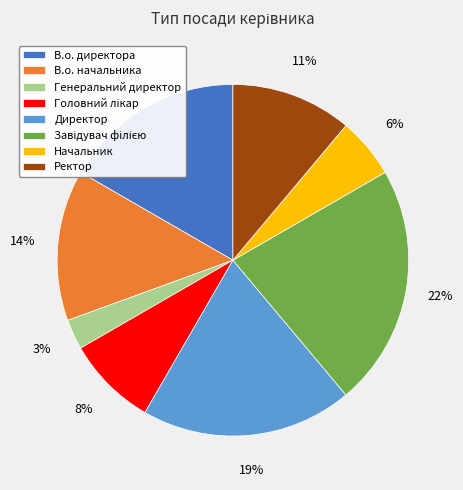

How many slices are in this pie chart?

8